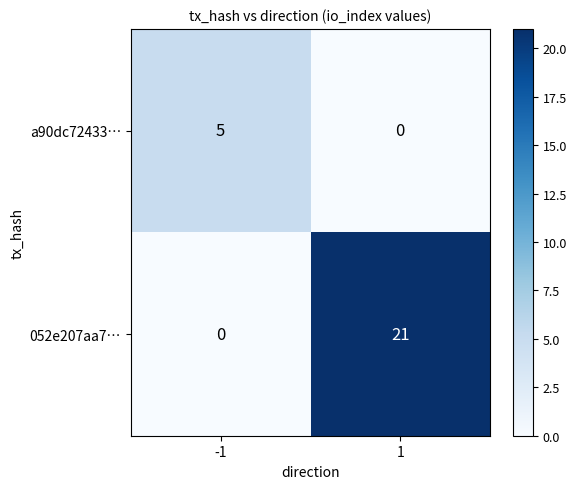

What is the maximum value shown in the chart?

21